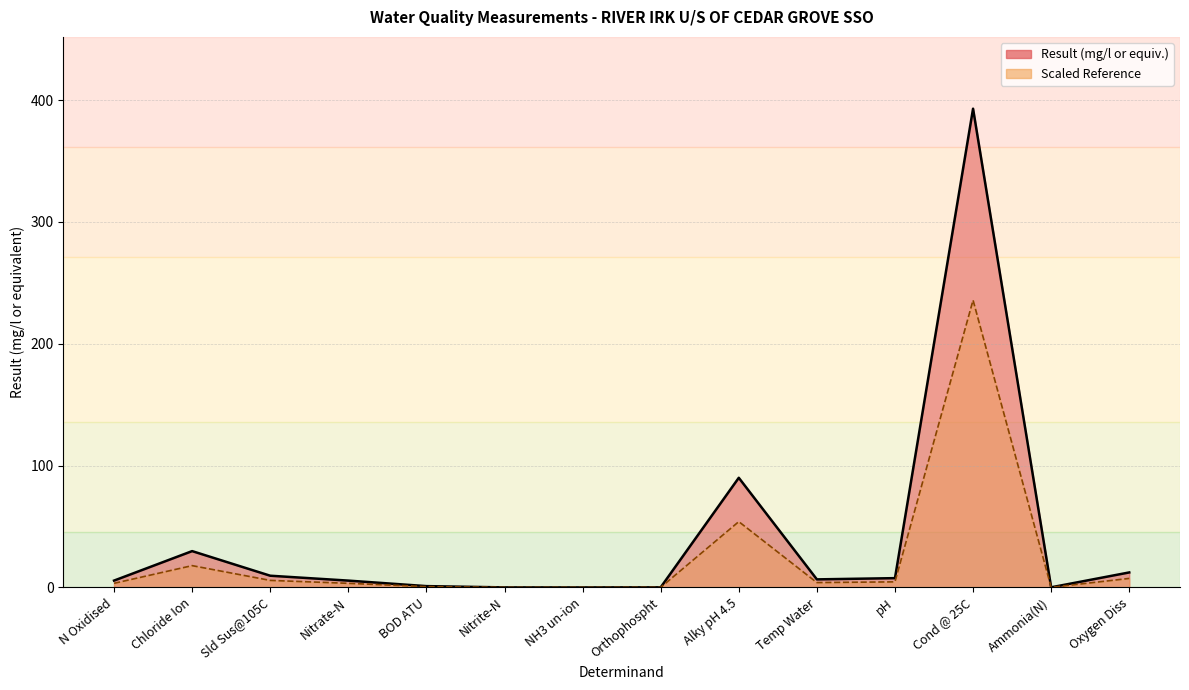

How many lines are shown in the chart?

1